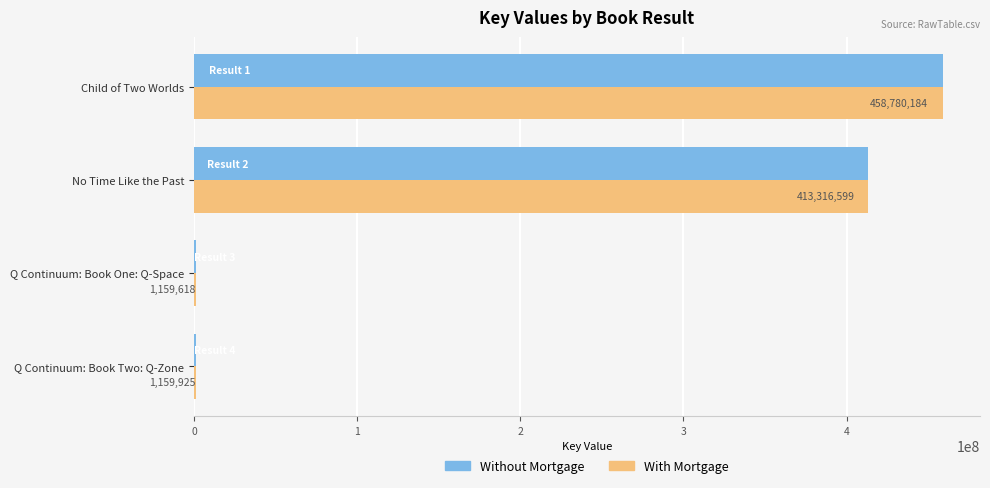

What is the sum of the Without Mortgage values at No Time Like the Past and Child of Two Worlds?

872096783